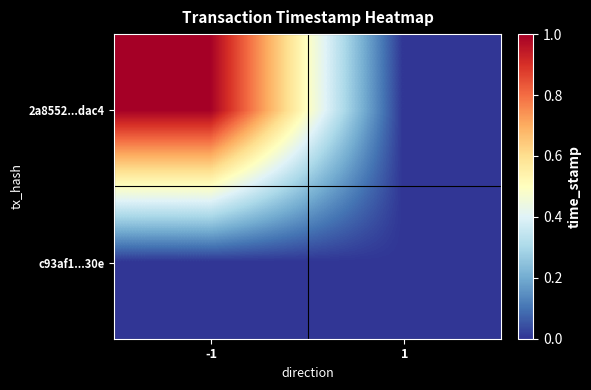

At which category is the sum across all series the highest?

-1